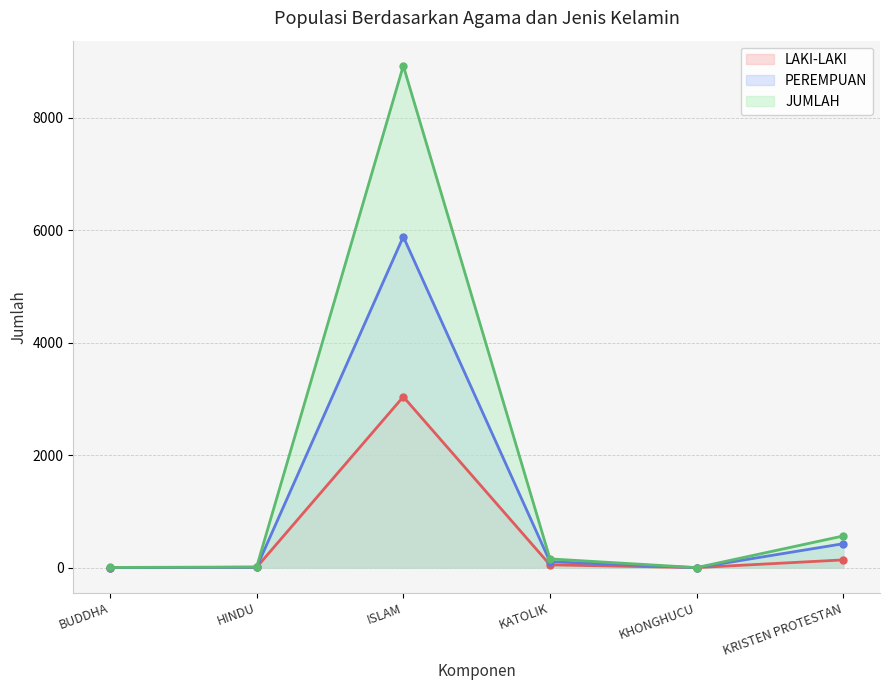

How many categories are shown in the chart?

6